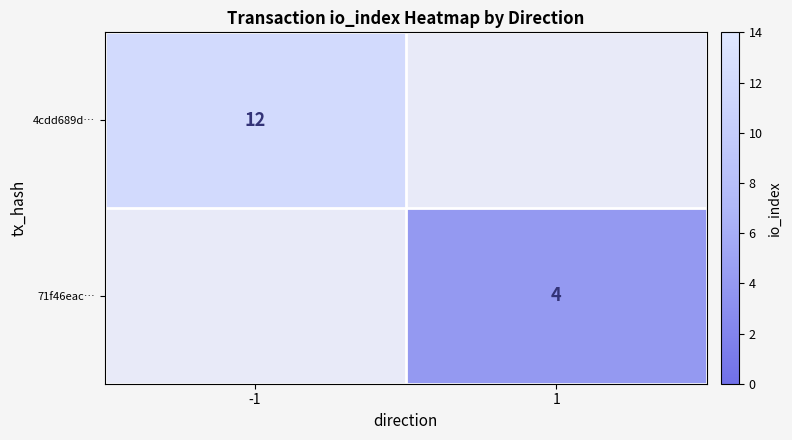

Is it true that 4cdd689d… equals 21 at -1?

False